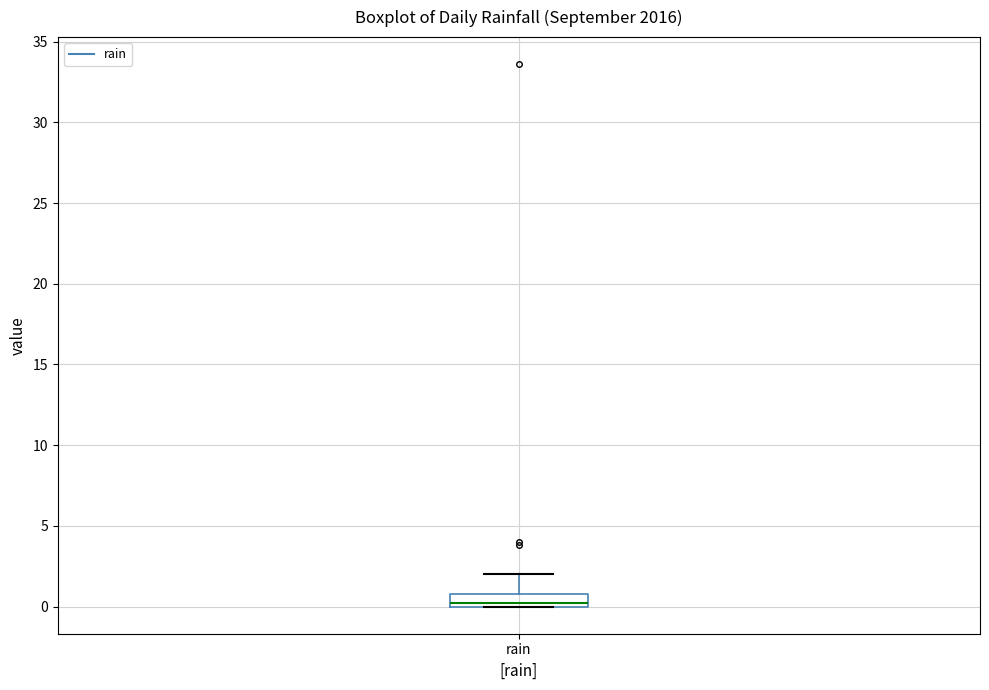

Read this box plot against the y-axis: the position of the median line, the range covered by the box, and the ends of both whiskers. The values are not printed on the chart, so give them approximately, as read against the axis.

median 0 (just above the box's lower edge), box 0 to 1, whiskers 0 to 2